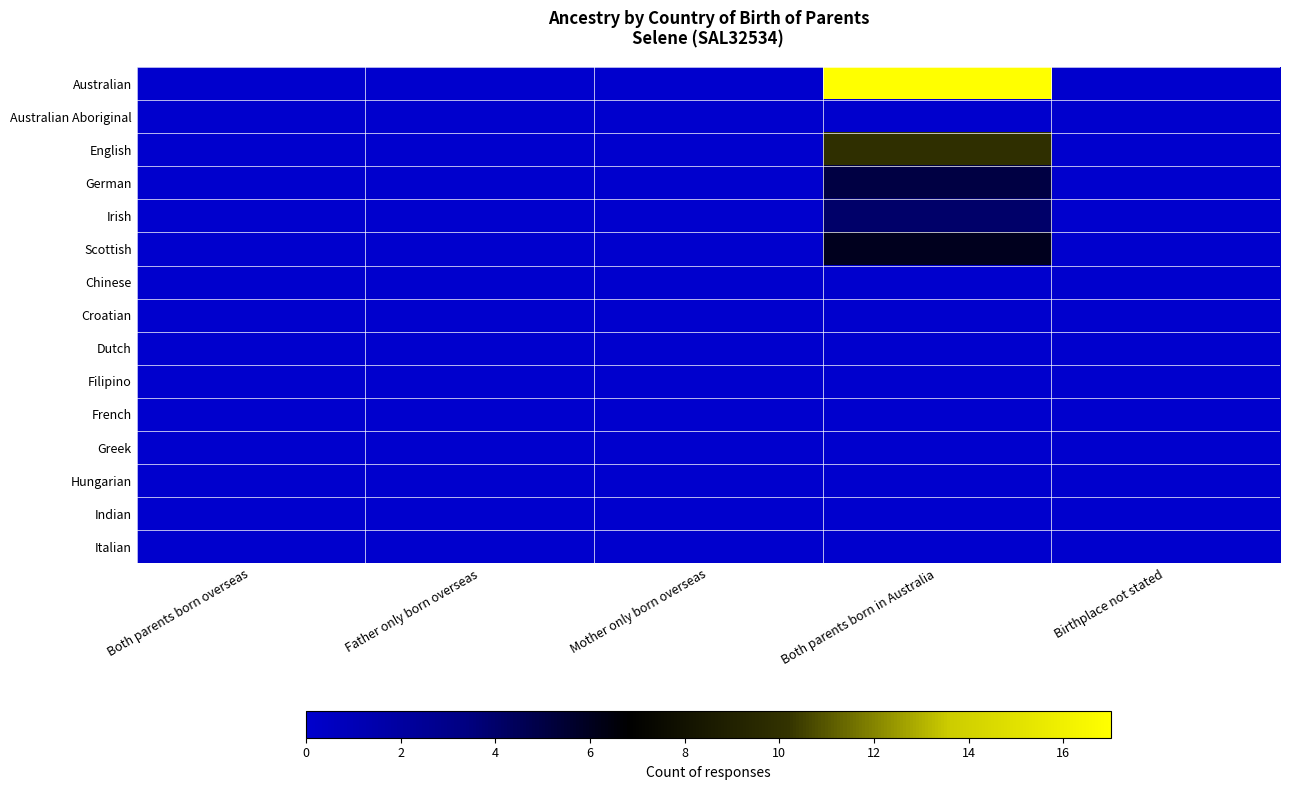

What is the greatest value displayed?

17